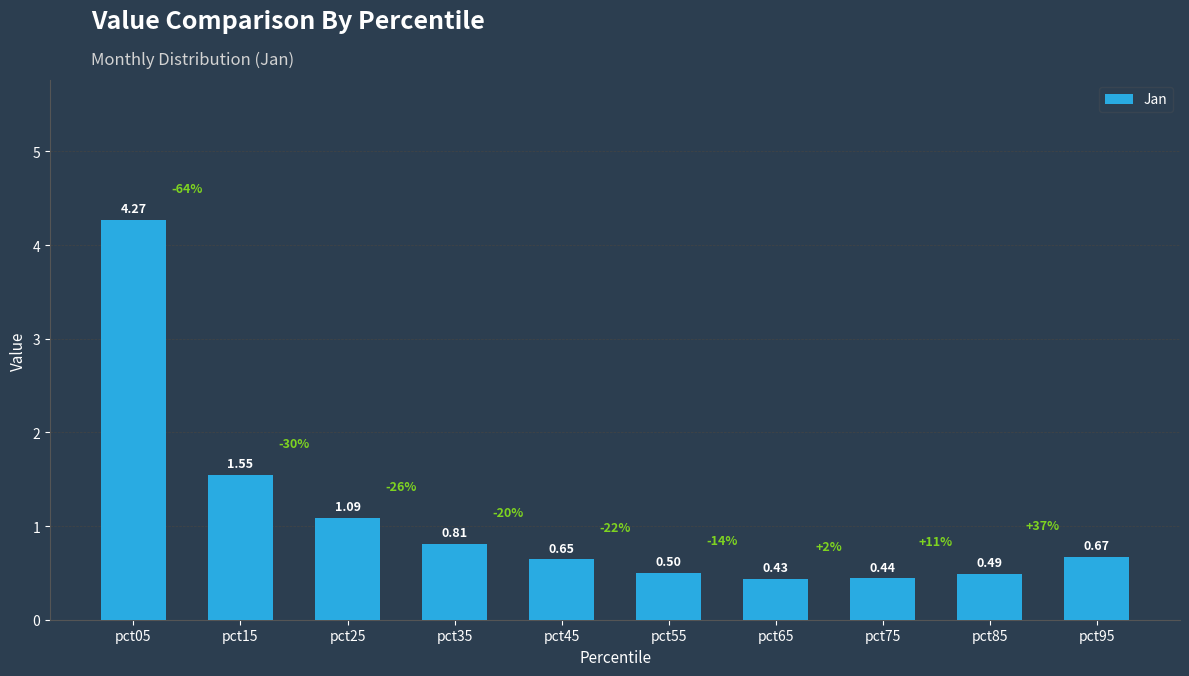

Which category has the lowest value across all series?

pct65